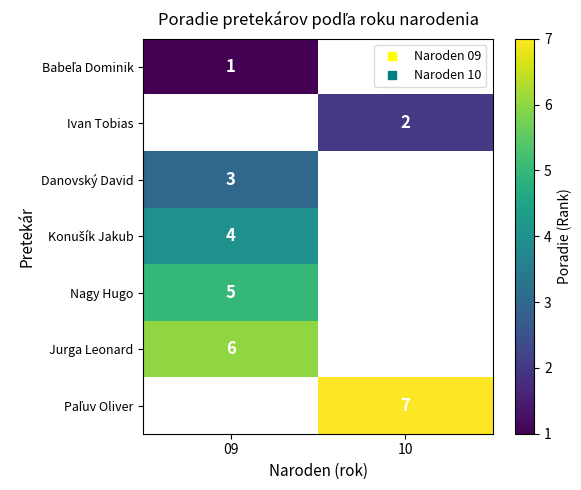

True or false: Nagy Hugo has a value of 8.8 at 09.

False